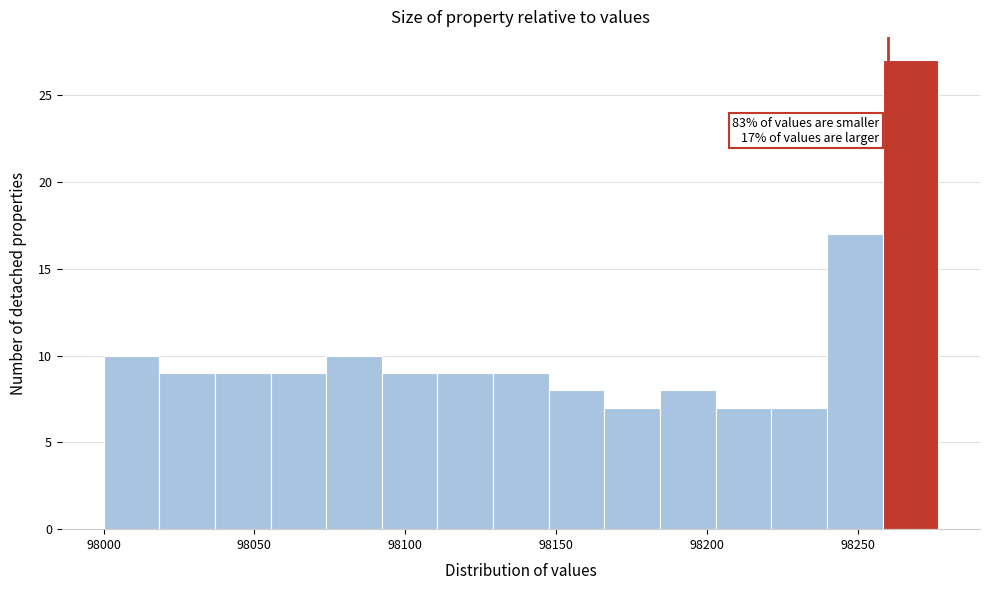

Read against the x-axis, roughly where is the centre of the tallest bar?

98265